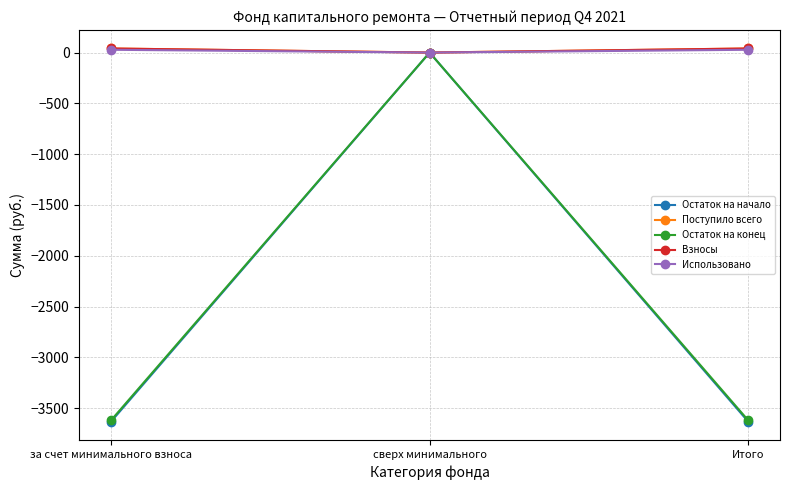

Is it true that Поступило всего equals -25.2 at сверх минимального?

False